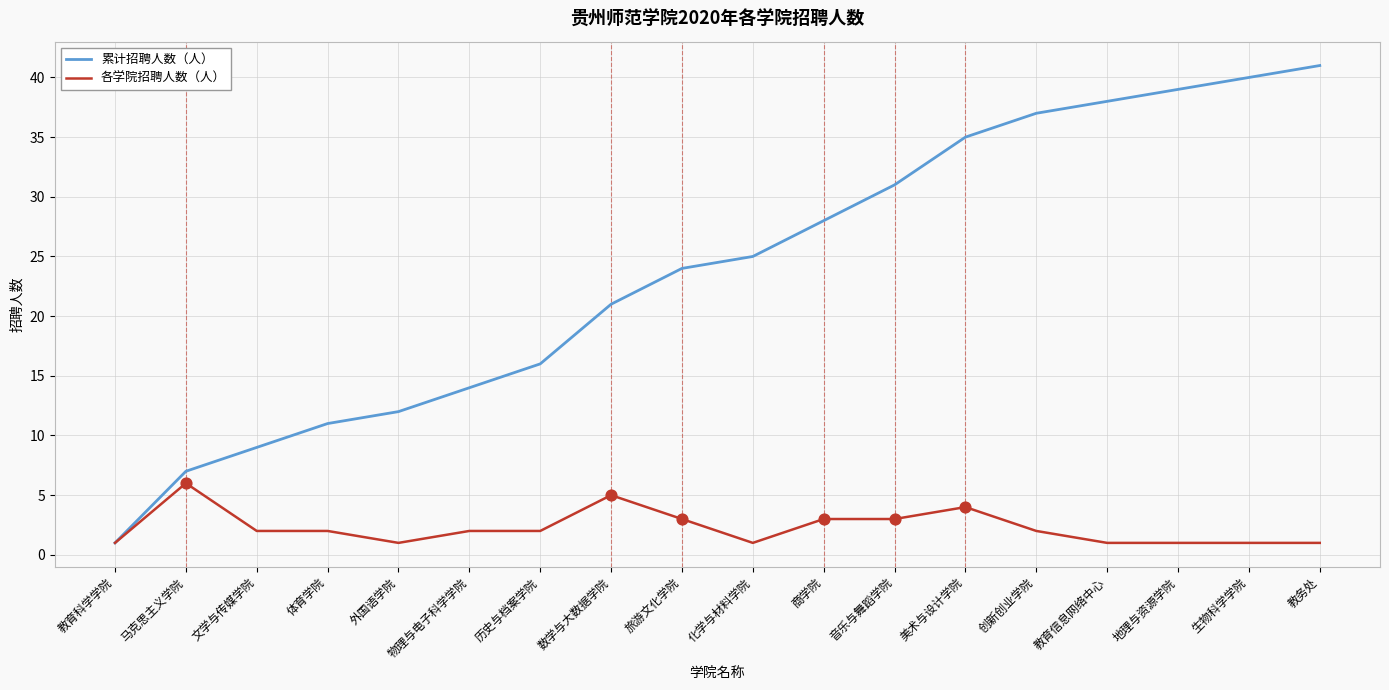

At which category is the sum across all series the highest?

教务处